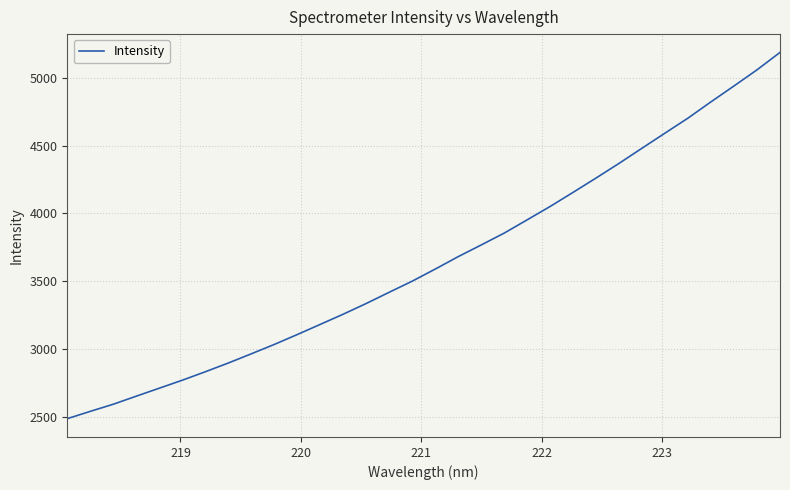

What is the difference between the maximum and minimum values?

2704.6